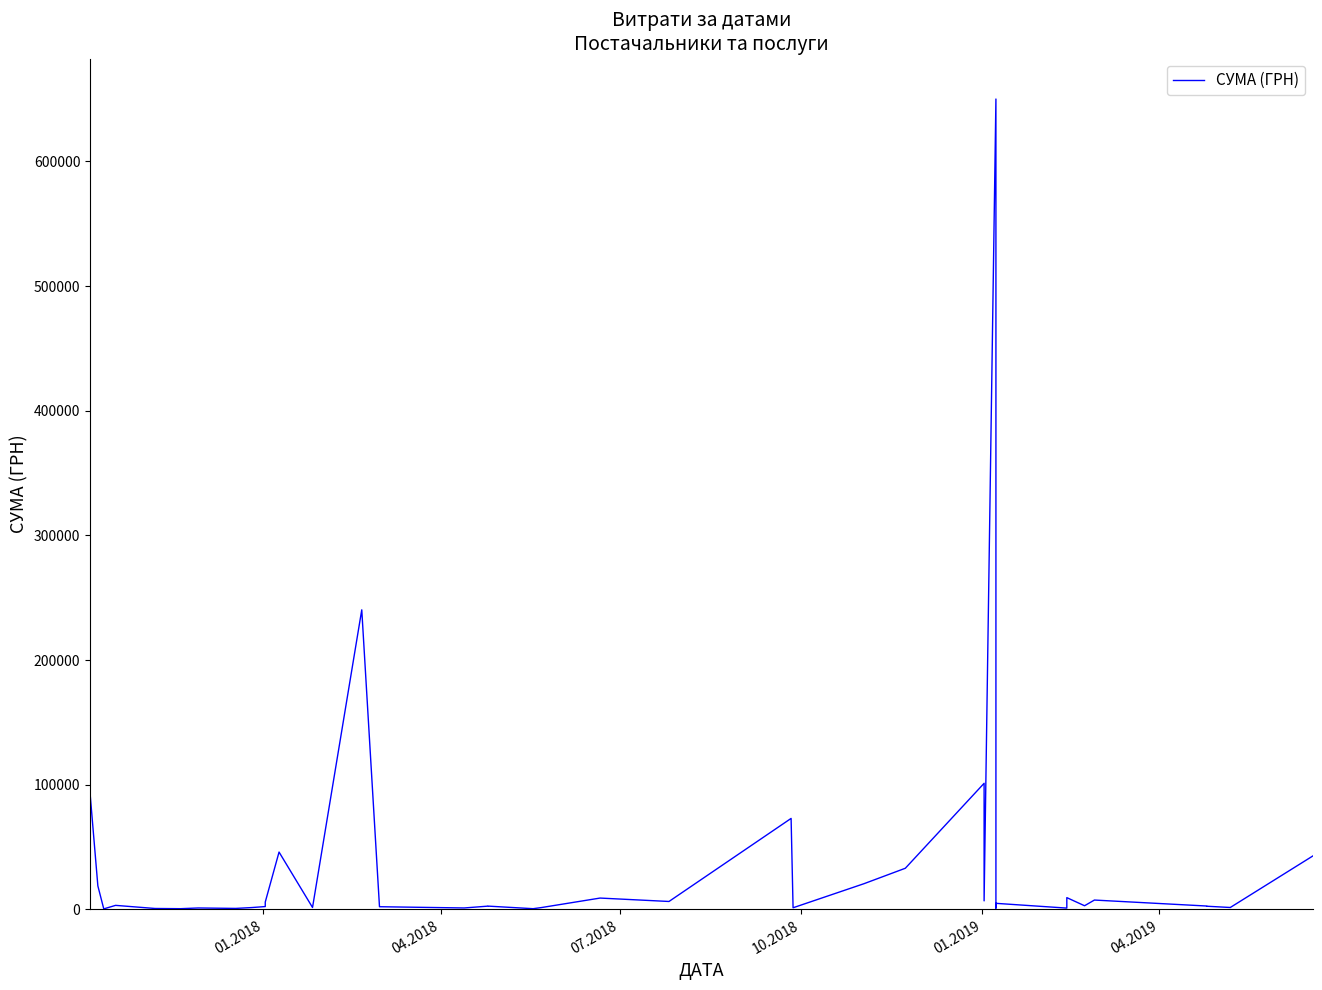

What is the value of the 32nd point from the left?

4872.0